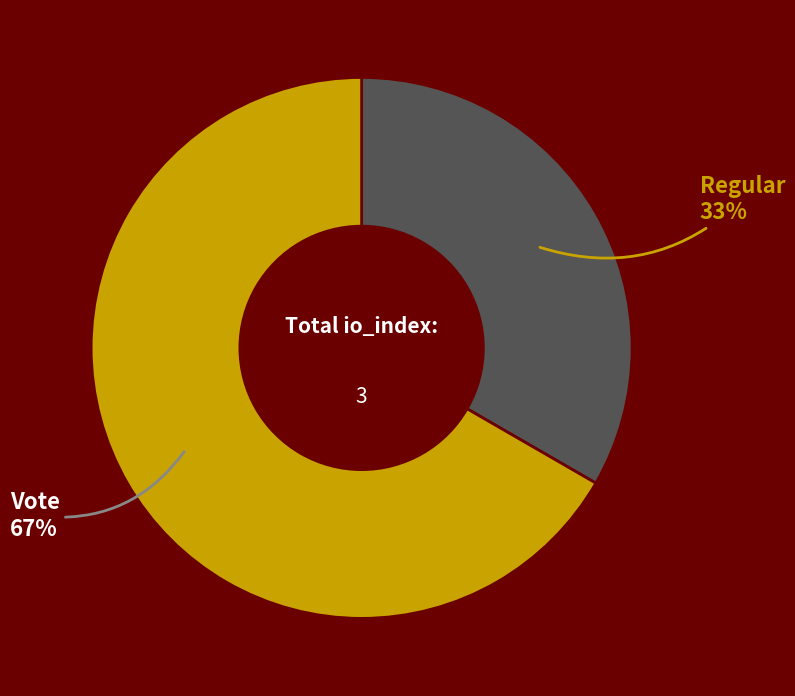

What is the majority slice?

Vote